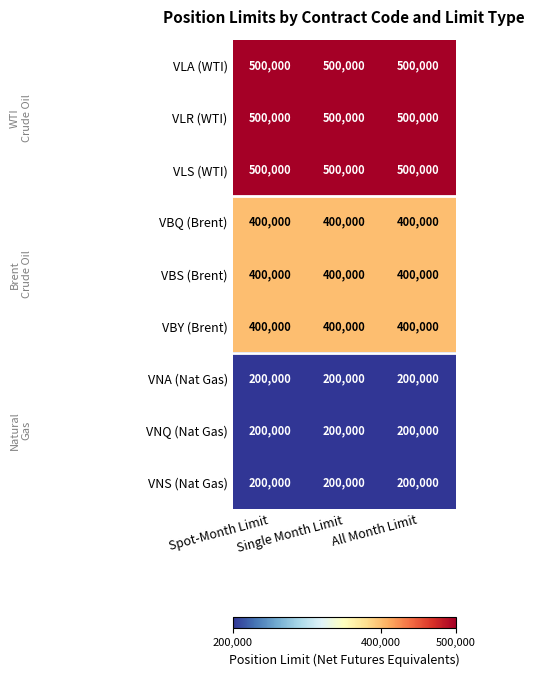

What is the greatest value displayed?

500000